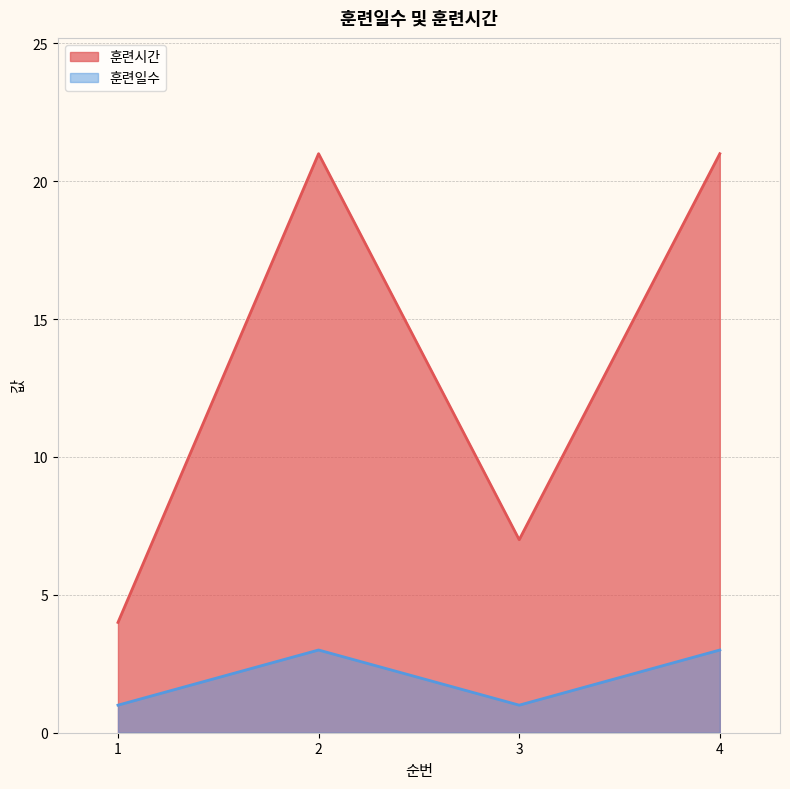

Which series changed the most between 2 and 4?

훈련시간